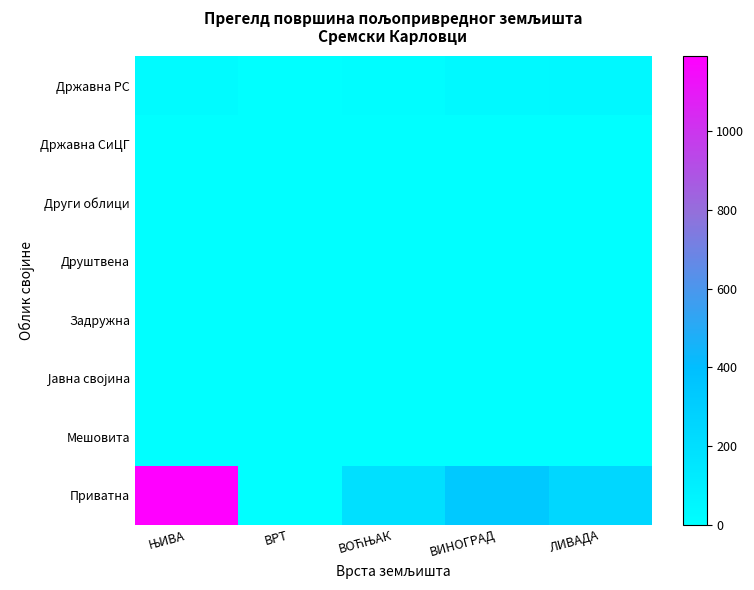

What is the maximum value shown in the chart?

1191.0